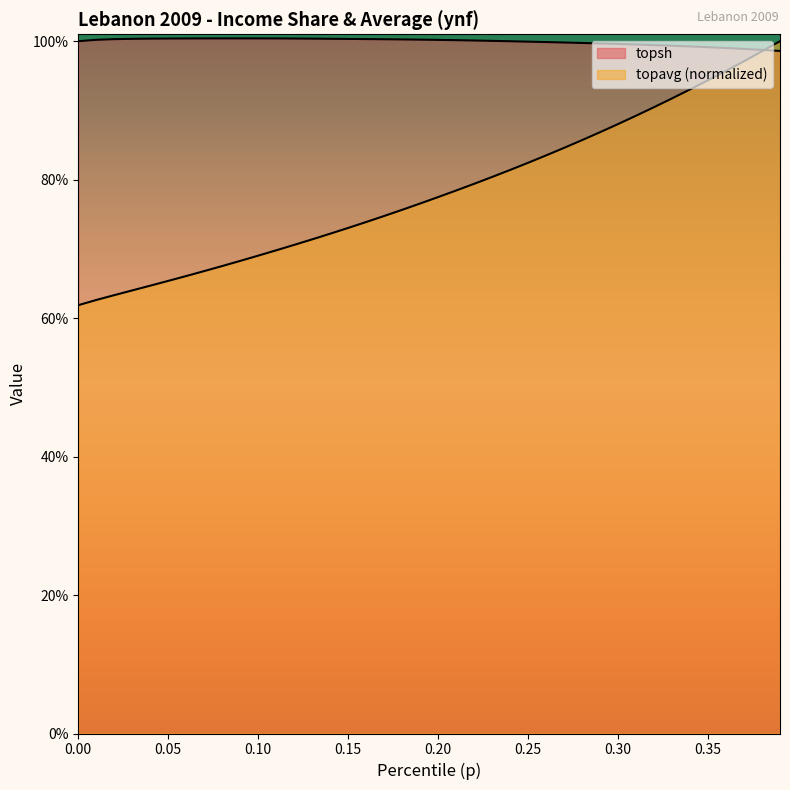

Is the value of topavg at 0.12 greater than the value of topsh at 0.0?

No